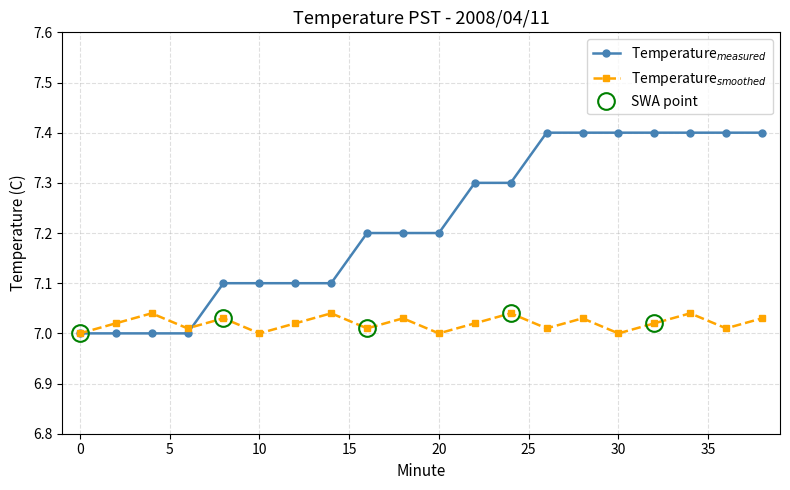

Is this an area chart (filled region under the line)?

No